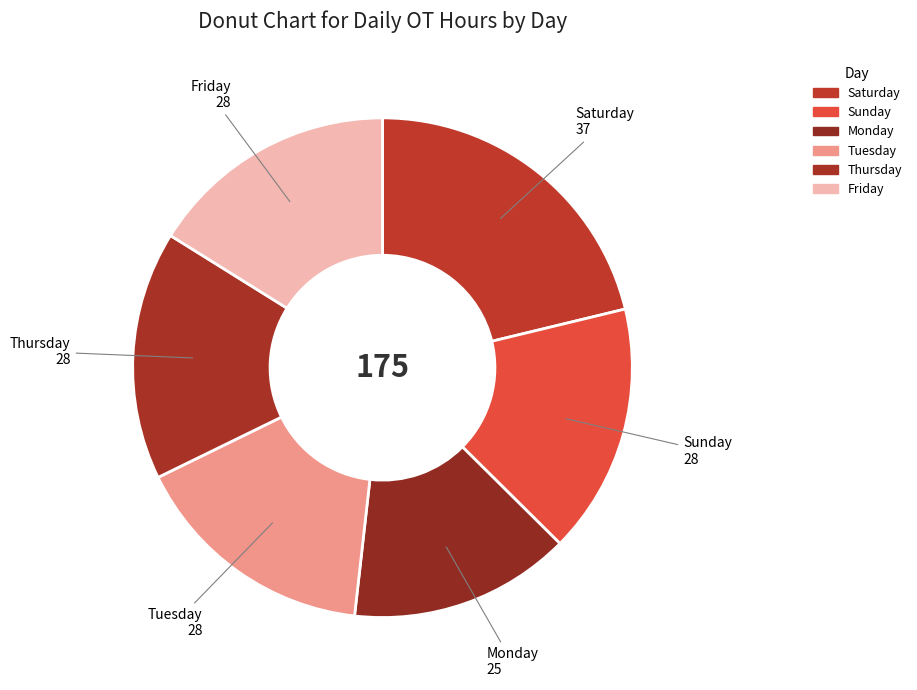

How many slices are in this pie chart?

6